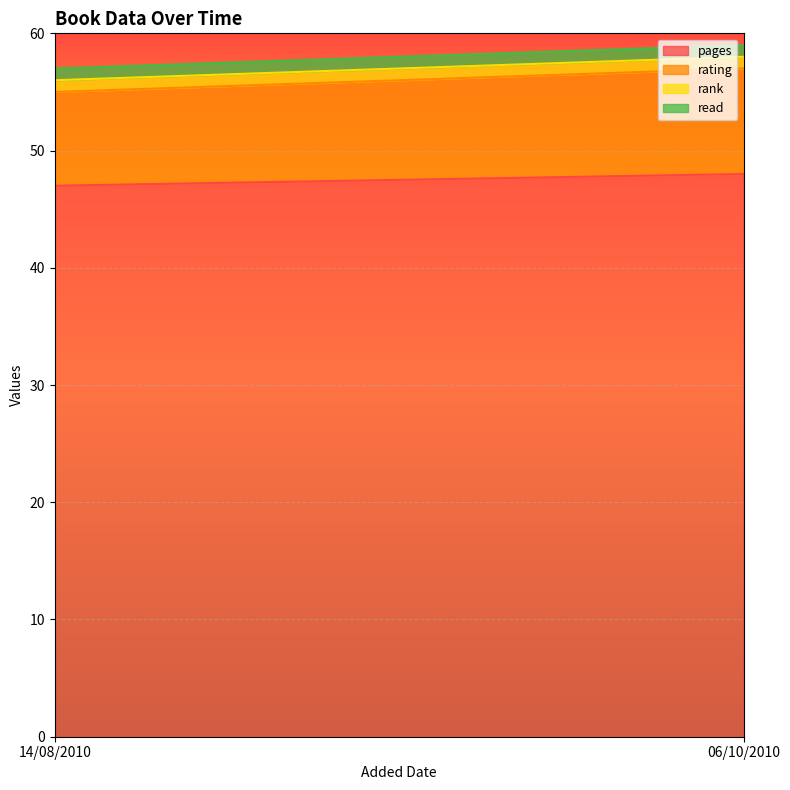

Which label corresponds to the smallest value in the chart?

06/10/2010